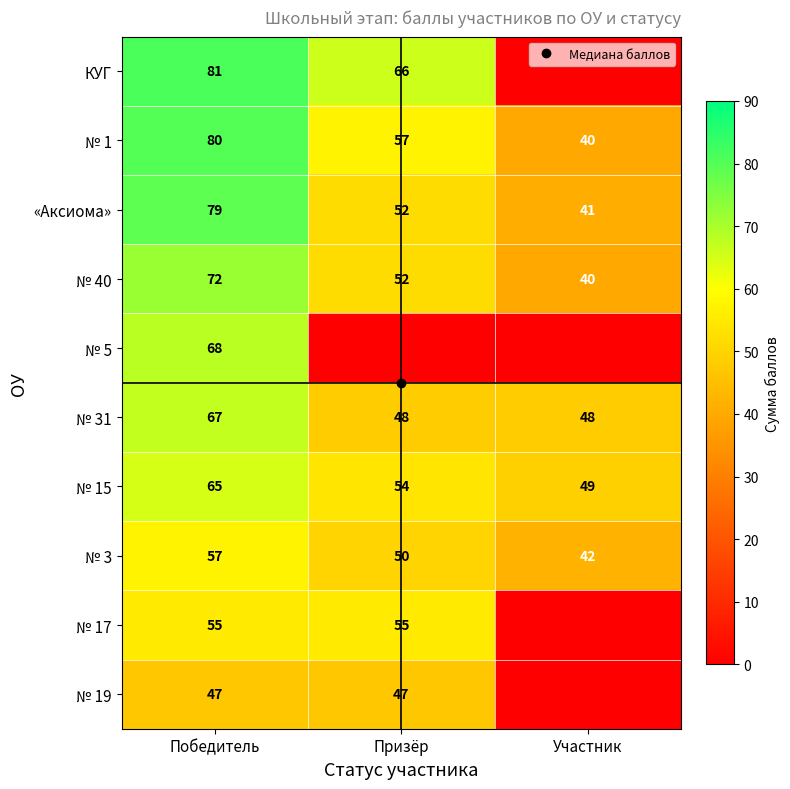

How many № 17 values are between 0 and 55?

3